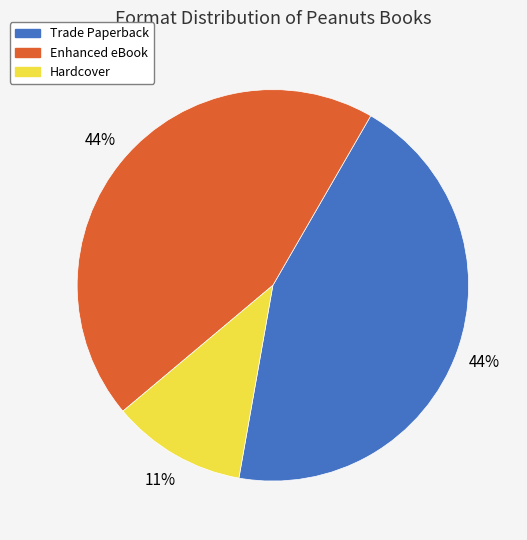

Which category has the smallest portion of the pie?

Hardcover